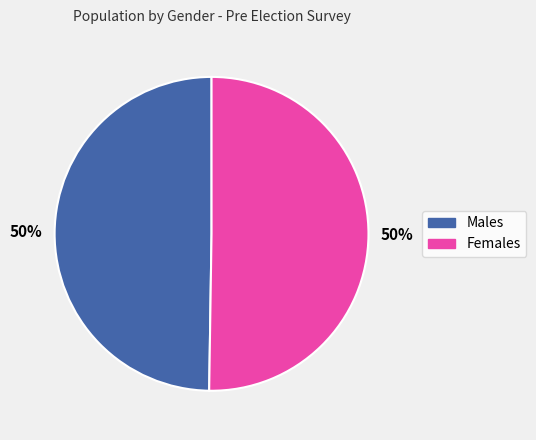

To the nearest percent, what is the average slice percentage?

50%